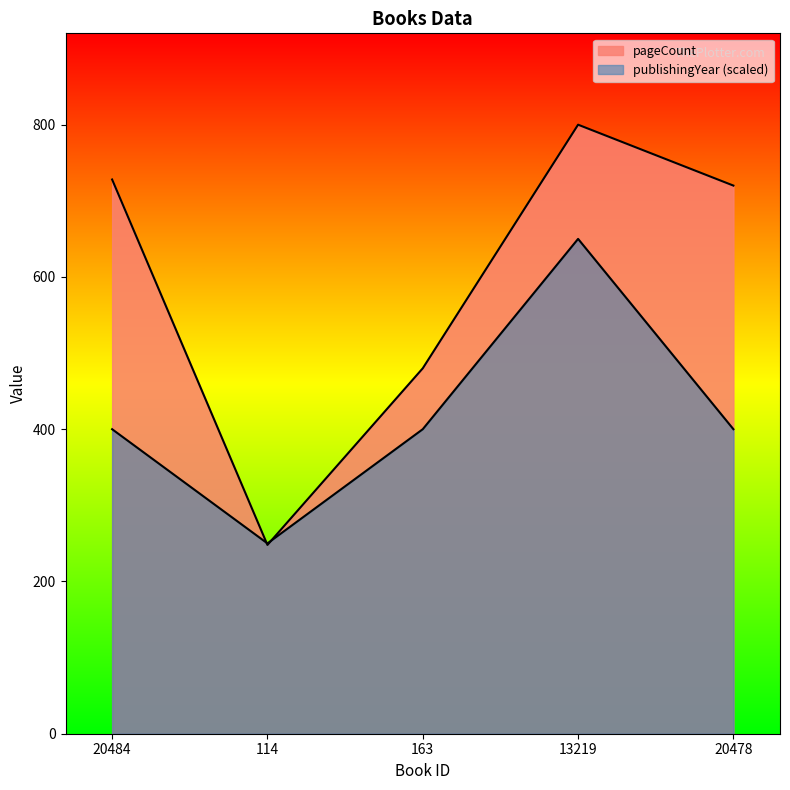

Which series has the largest range (max minus min)?

pageCount